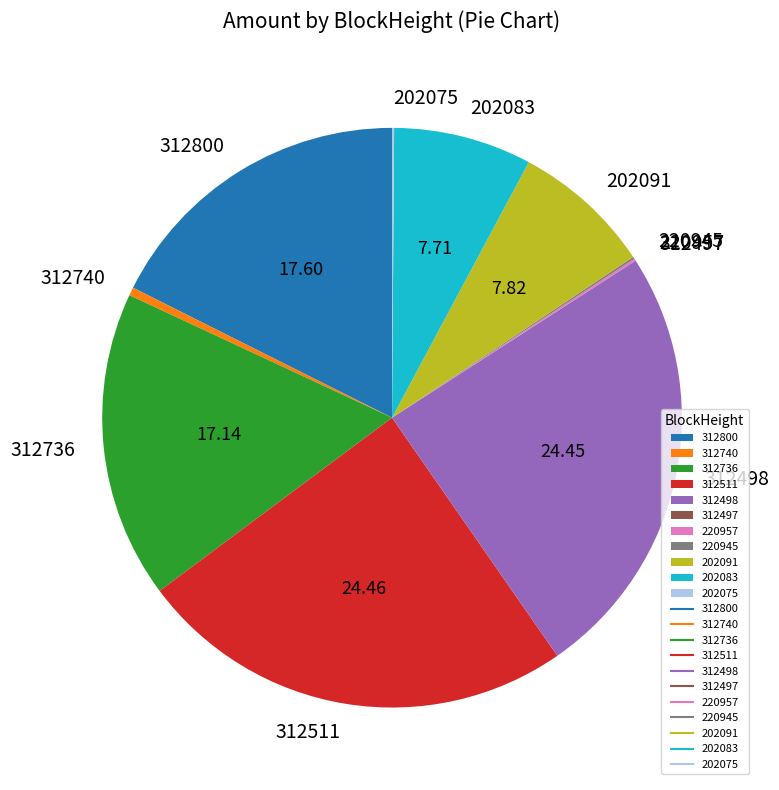

Is there a majority slice in this chart?

No